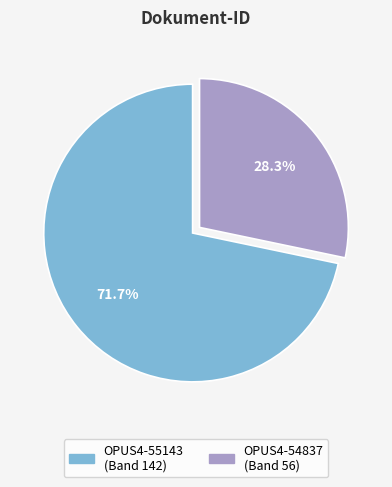

Rank the categories by value from lowest to highest.

OPUS4-54837, OPUS4-55143